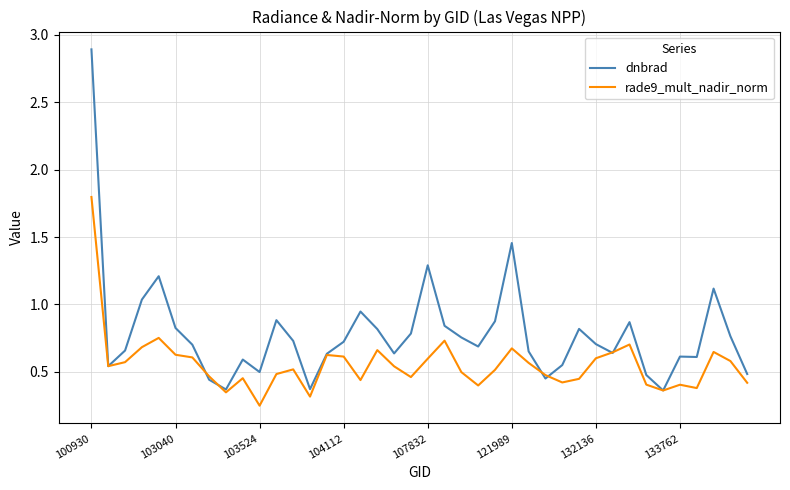

What is the highest value of the rade9_mult_nadir_norm series?

1.8